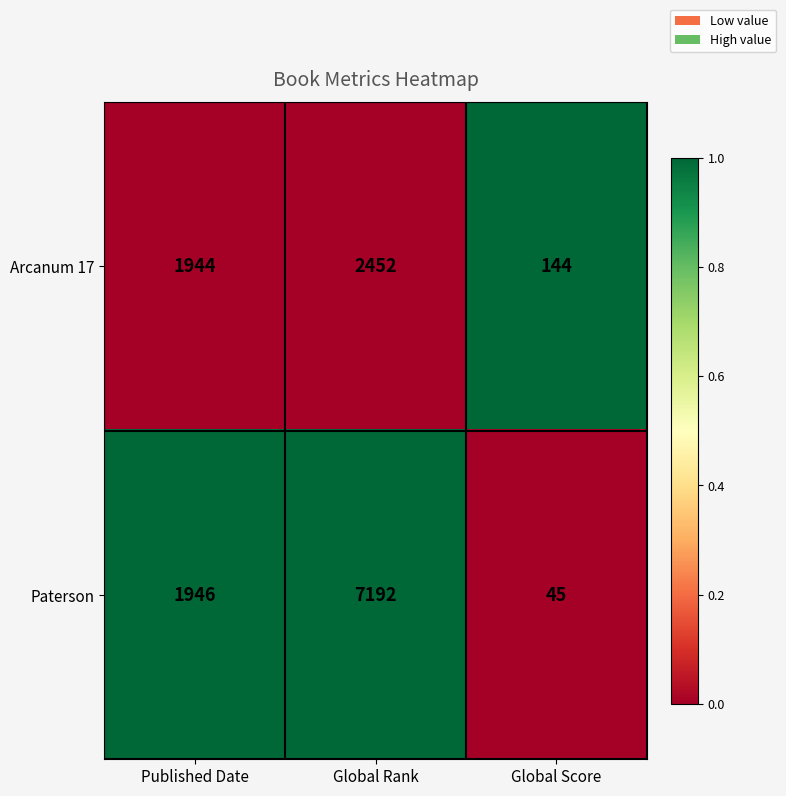

Which series has the largest total across all categories?

Paterson